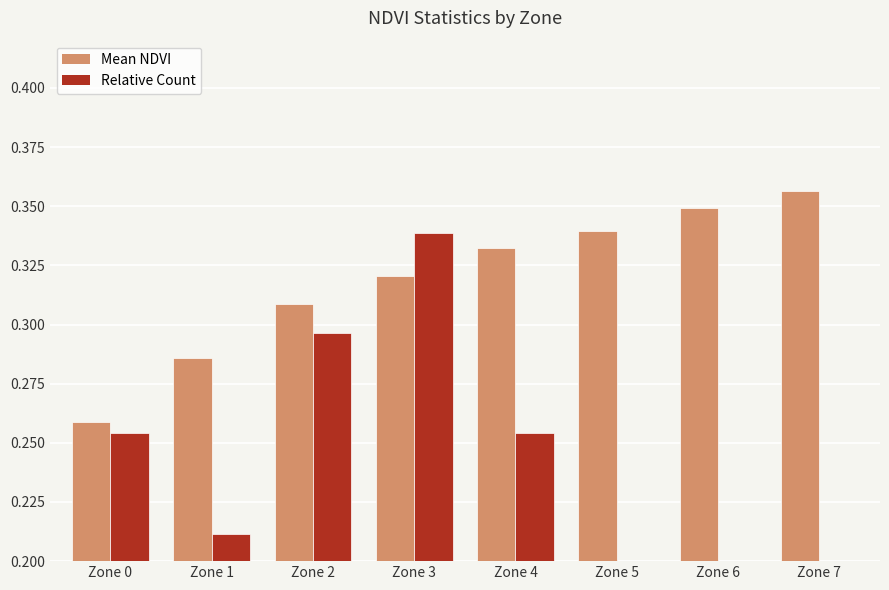

Does the chart contain any negative values?

No